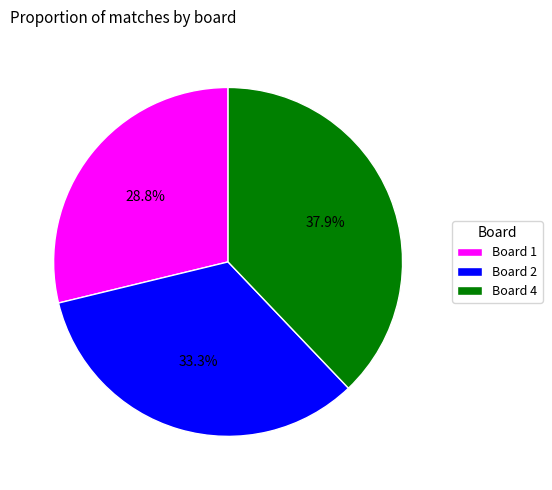

Rank the categories by value from highest to lowest.

Board 4, Board 2, Board 1